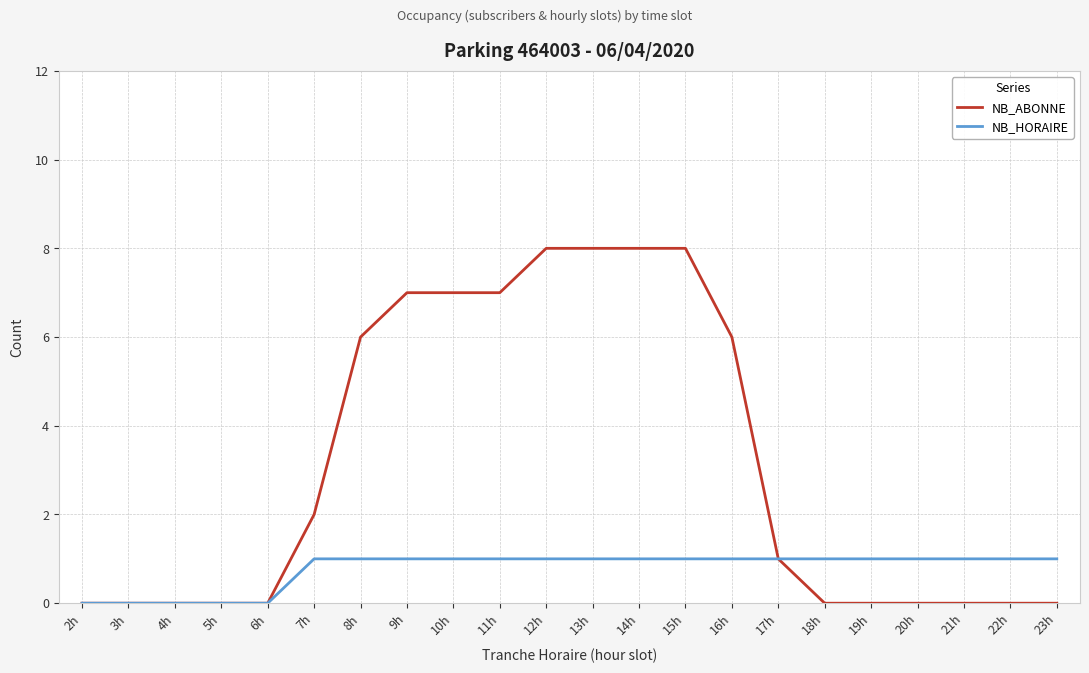

Rank the series by their average value, from highest to lowest.

NB_ABONNE, NB_HORAIRE